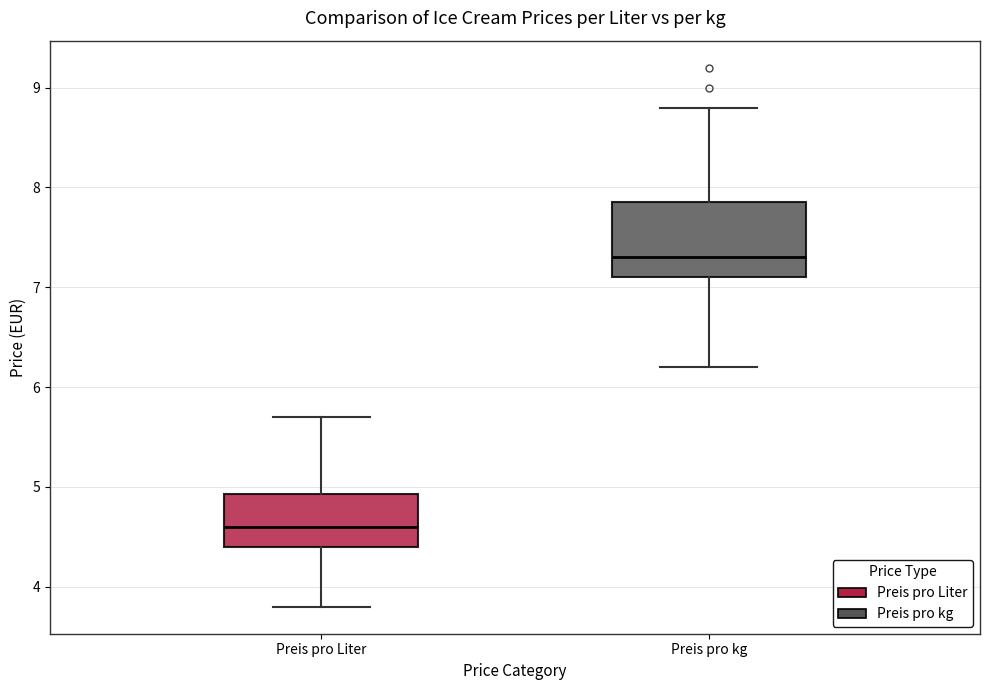

Reading left to right, read every box against the y-axis: the position of its median line, the range the box covers, and the ends of its whiskers. The values are not printed on the chart, so give them approximately, as read against the axis.

Preis pro Liter: median 4.6, box 4.4 to 4.9, whiskers 3.8 to 5.7
Preis pro kg: median 7.3, box 7.1 to 7.9, whiskers 6.2 to 8.8